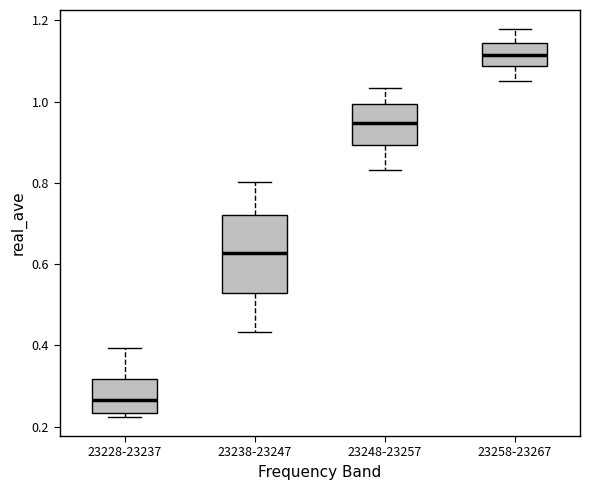

Where does the lower whisker of the box for 23258-23267 end on the y-axis? The values are not printed on the chart, so give them approximately, as read against the axis.

1.06